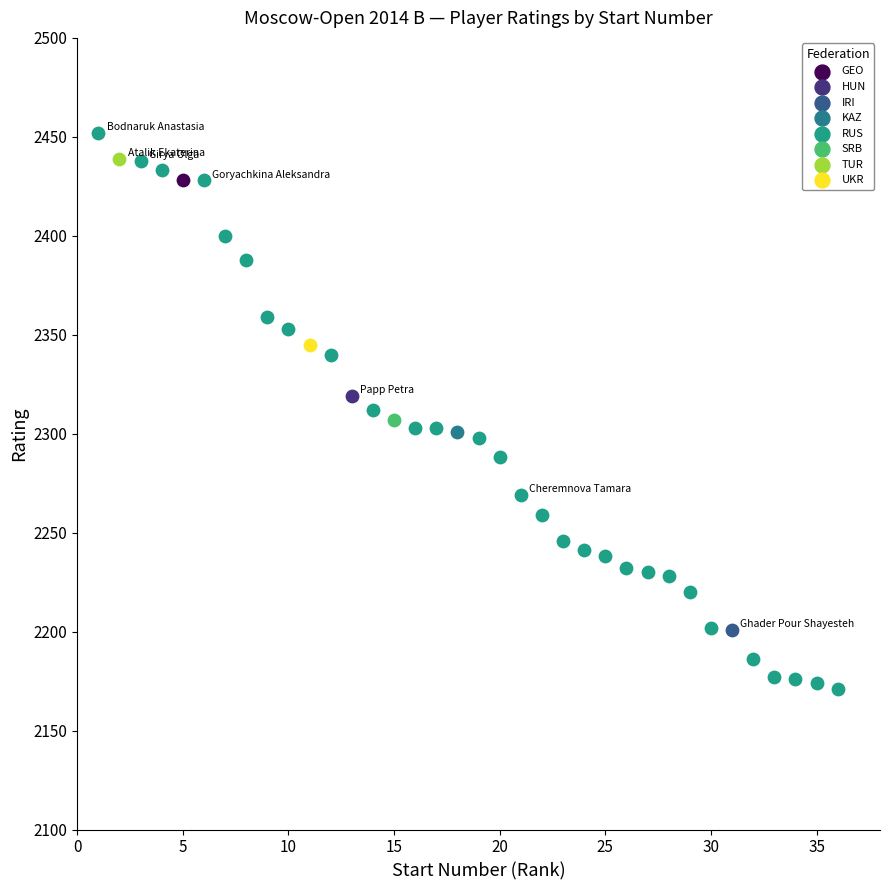

What are all the series names shown in the legend?

GEO, HUN, IRI, KAZ, RUS, SRB, TUR, UKR